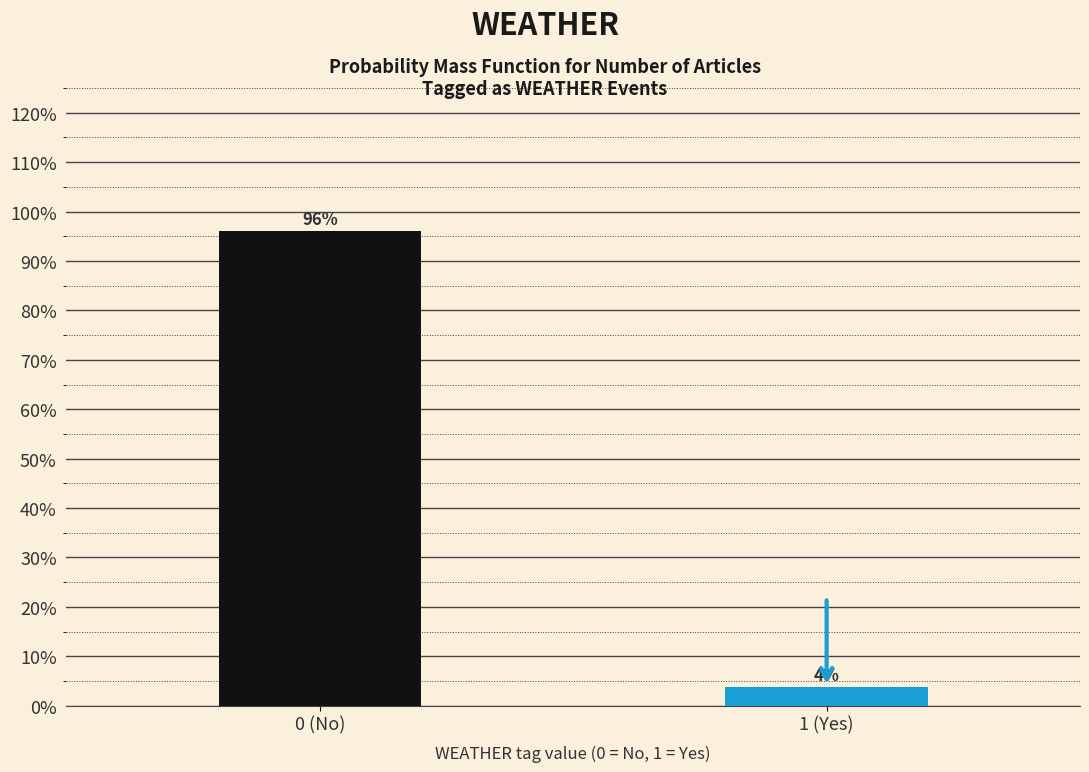

Does the chart contain any negative values?

No